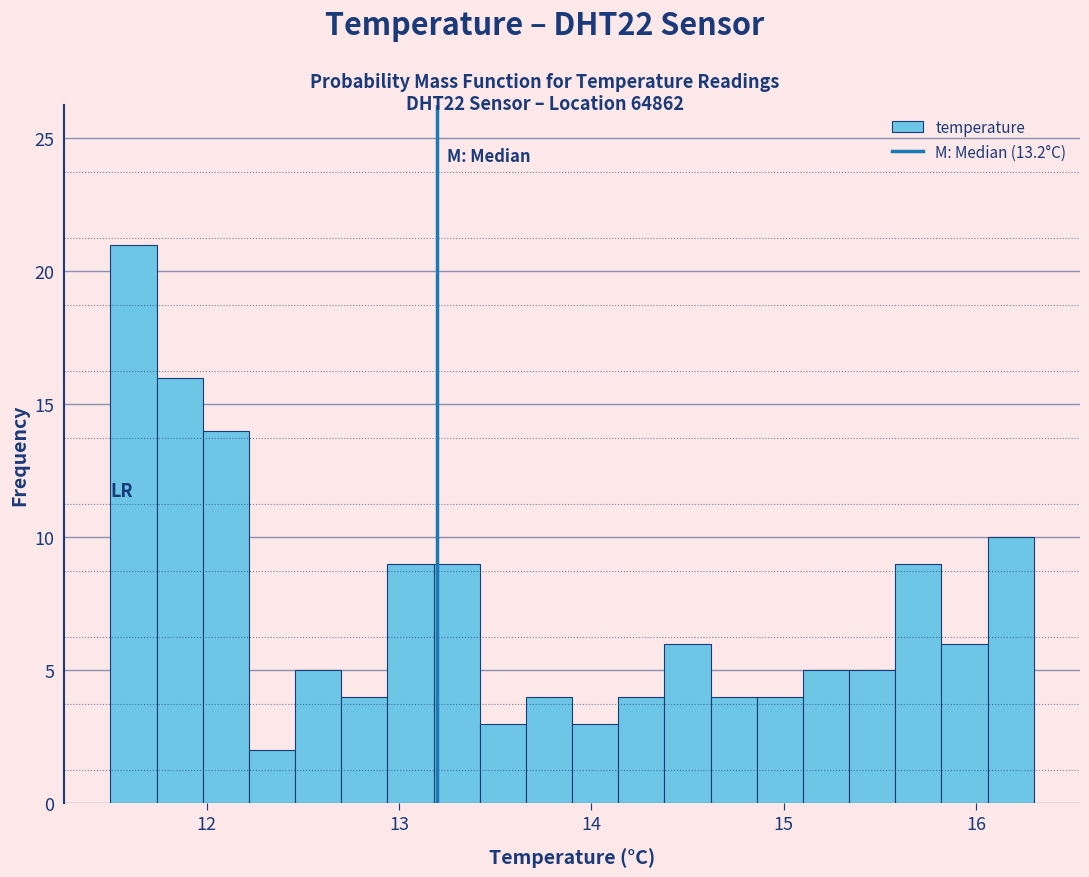

Read against the x-axis, roughly where is the centre of the tallest bar?

11.6